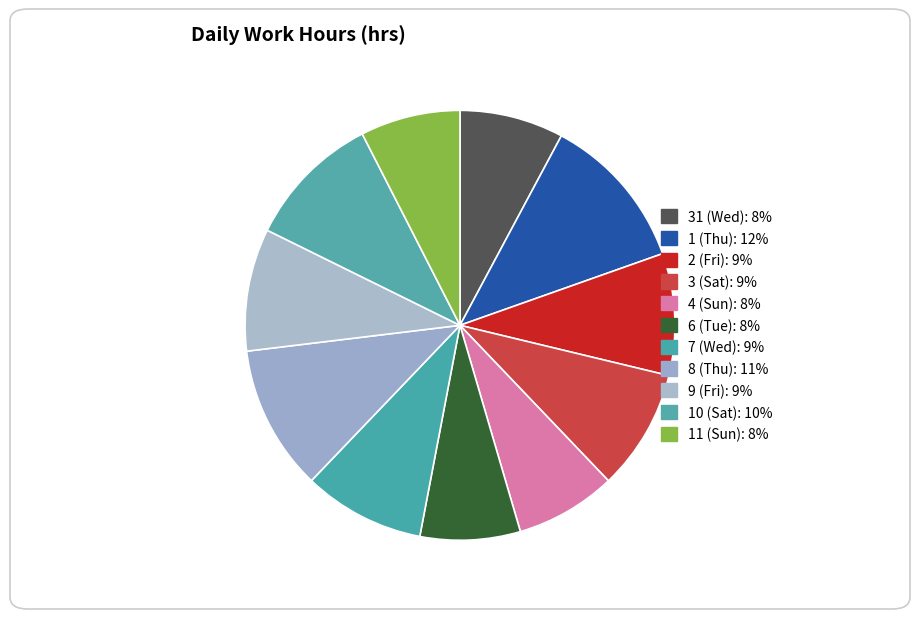

To the nearest percent, what is the difference between the 2 (Fri) and 10 (Sat) slice percentages?

1%